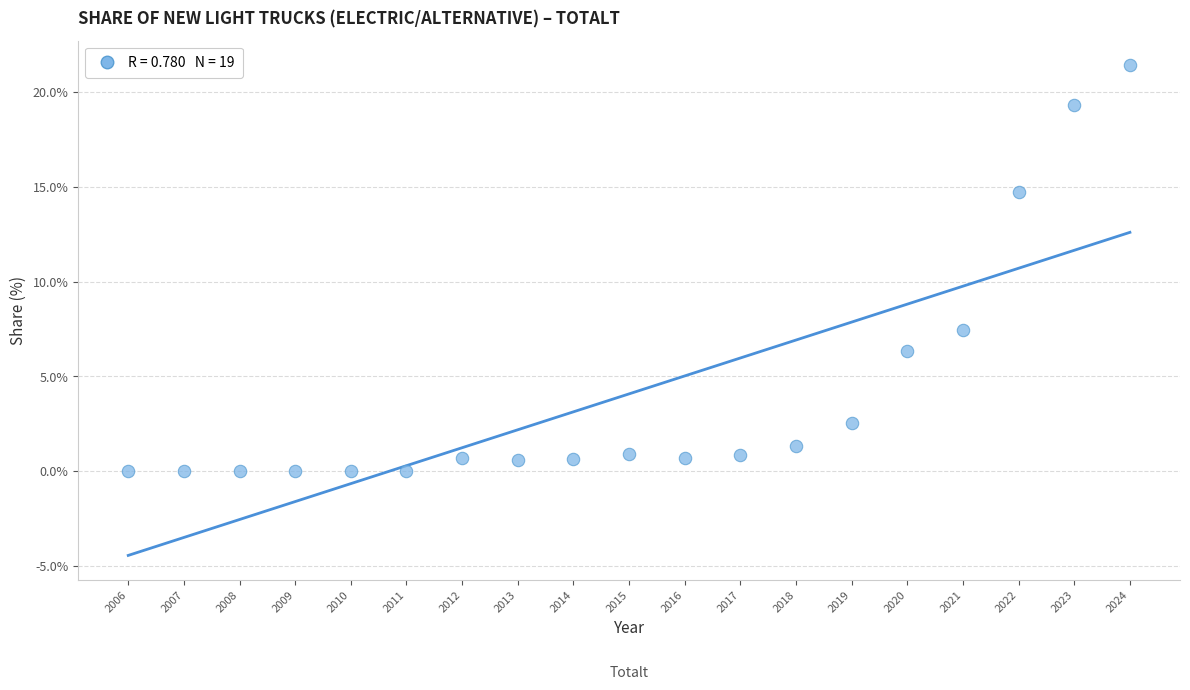

What Y value in the scatter plot is closest to 10?

7.4